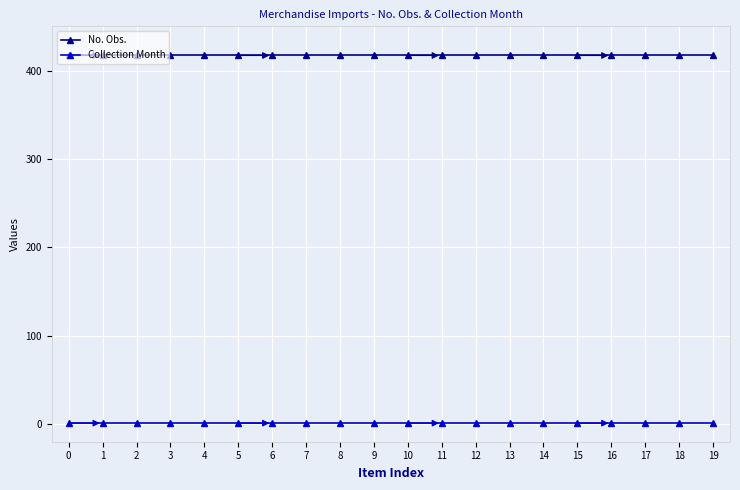

How many series are shown in this chart?

2